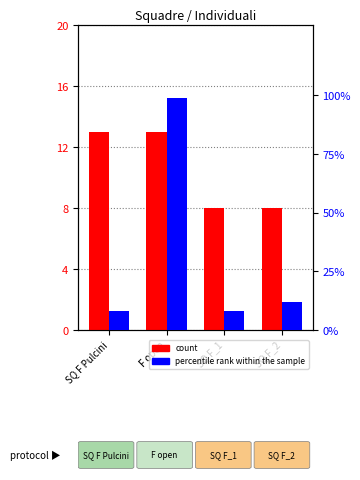

Where does the percentile rank within the sample series first go above 12?

F open